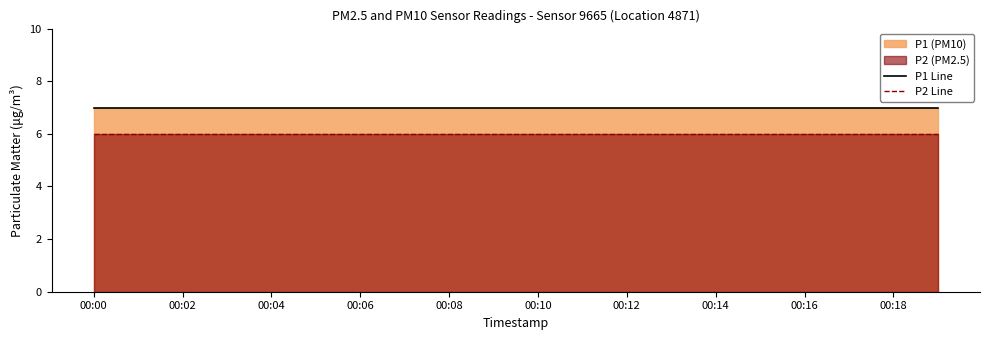

Which series has the largest range (max minus min)?

P1 Line